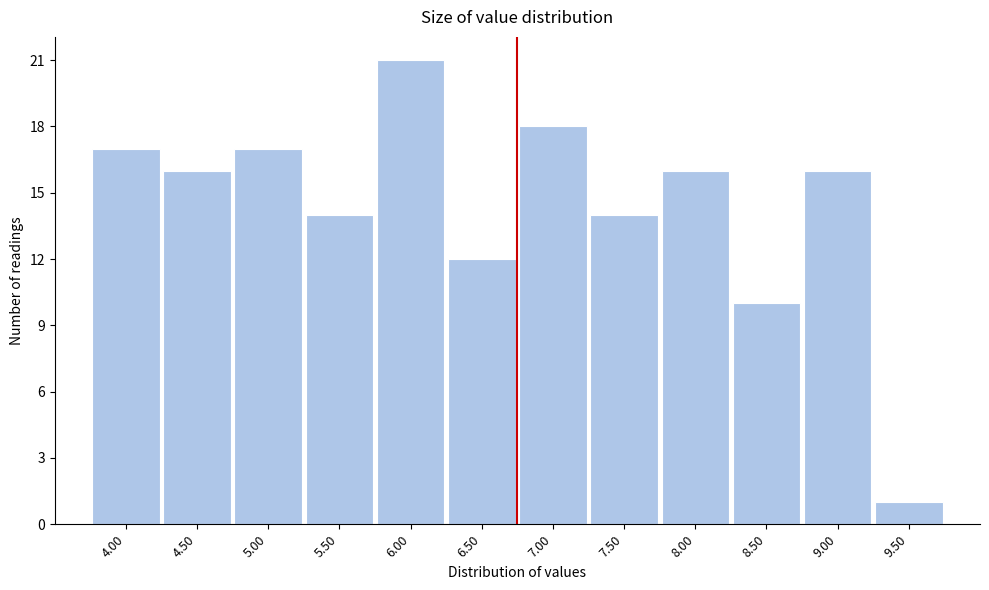

Reading left to right, extract all data points from this chart.

4.00=17	4.50=16	5.00=17	5.50=14	6.00=21	6.50=12	7.00=18	7.50=14	8.00=16	8.50=10	9.00=16	9.50=1